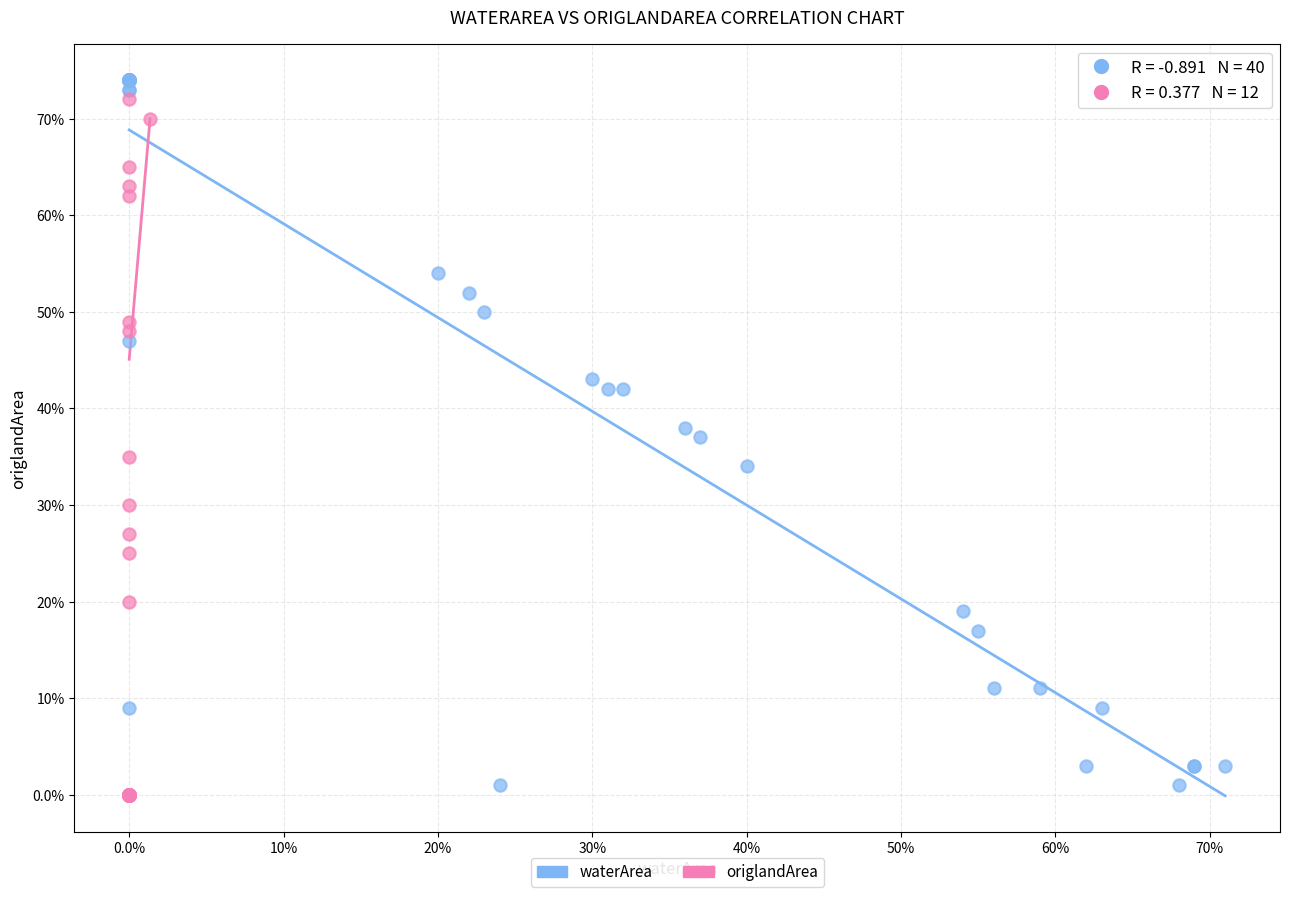

Which series contains the lowest Y value?

origlandArea